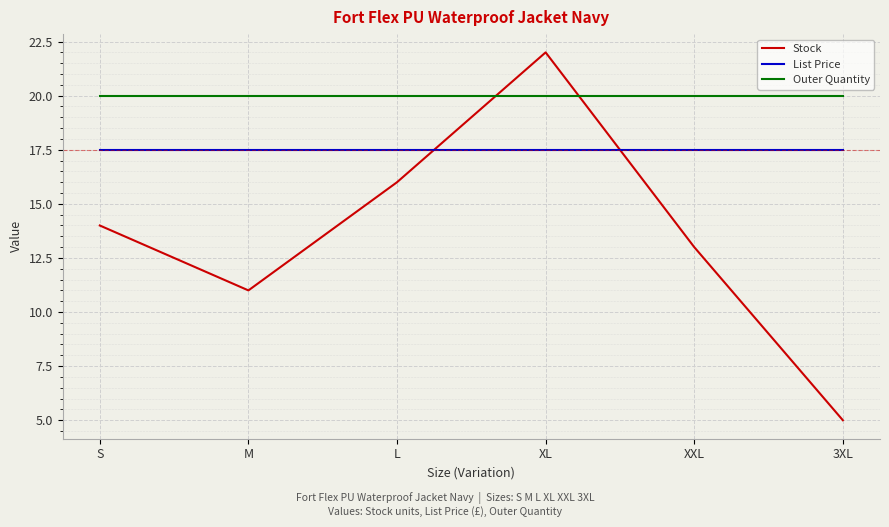

Is the value of List Price at M greater than the value of Outer Quantity at XXL?

No